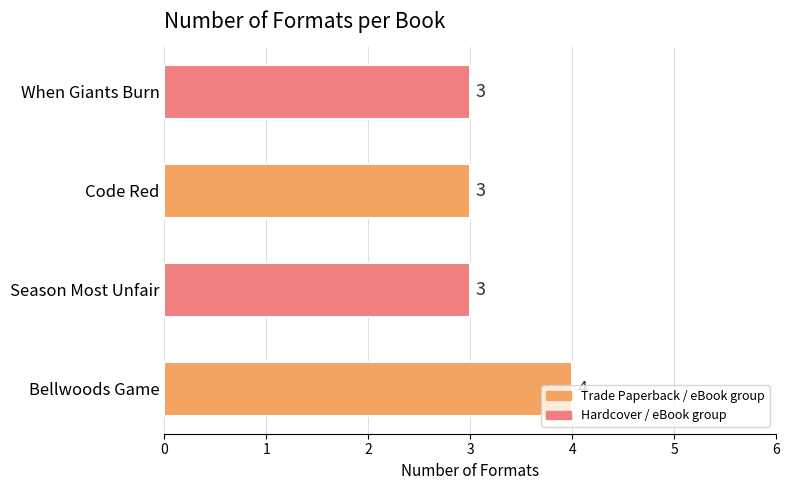

What value does the data have at Bellwoods Game?

4